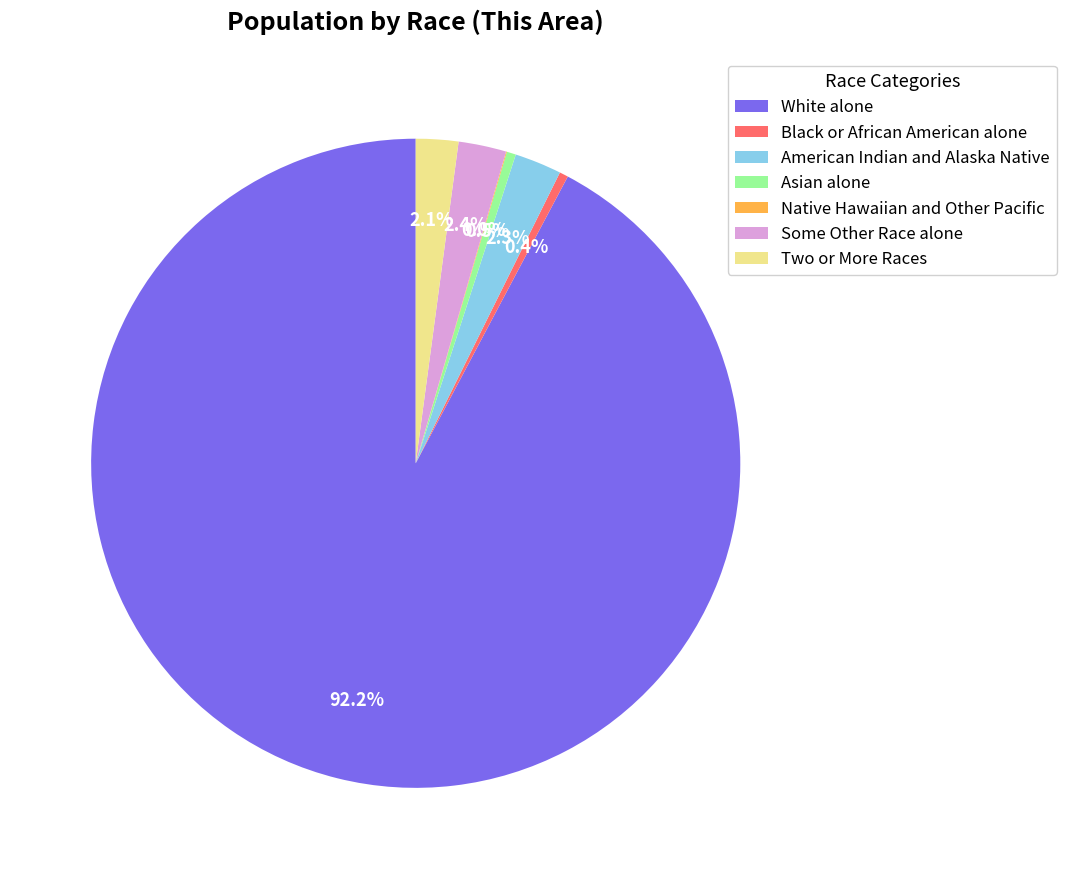

Approximately how many times larger is the value at American Indian and Alaska Native compared to Two or More Races?

1.1